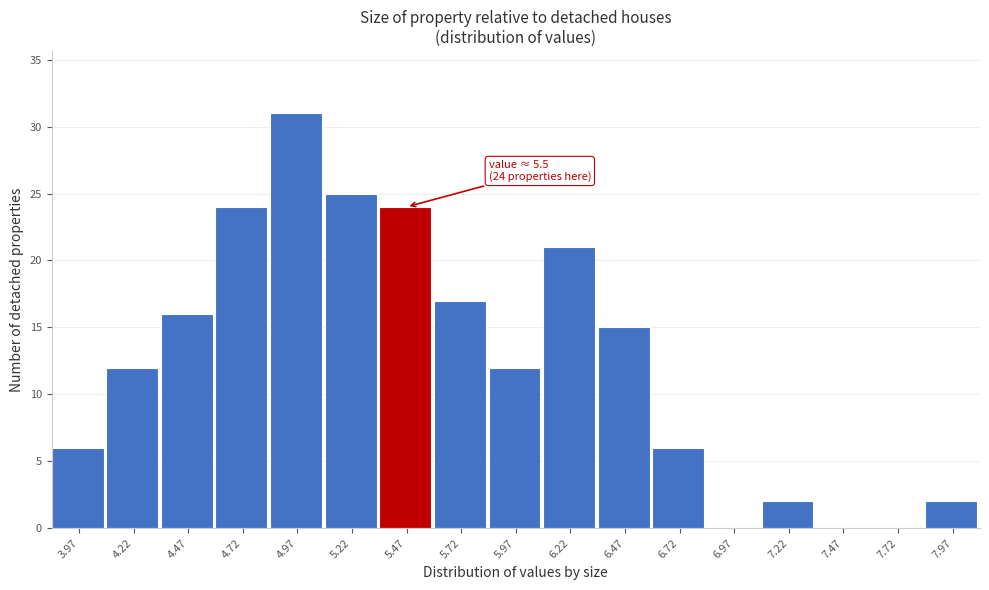

Reading left to right, list all the values displayed in this chart.

3.97=6	4.22=12	4.47=16	4.72=24	4.97=31	5.22=25	5.47=24	5.72=17	5.97=12	6.22=21	6.47=15	6.72=6	6.97=0	7.22=2	7.47=0	7.72=0	7.97=2